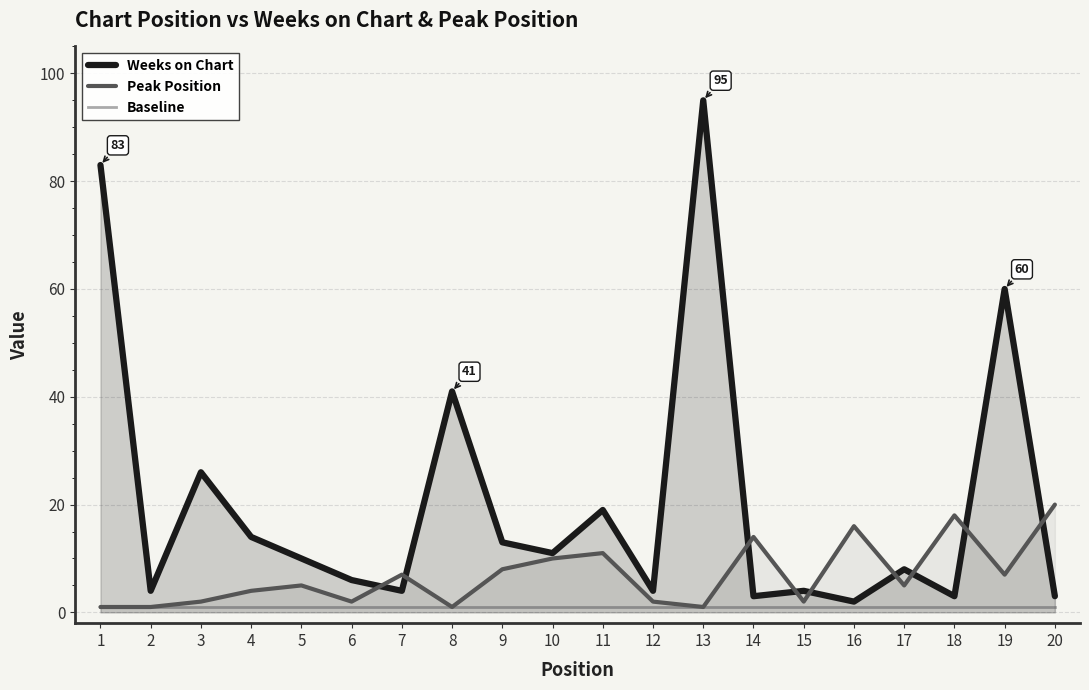

Is it true that Weeks on Chart equals 7 at 10?

False